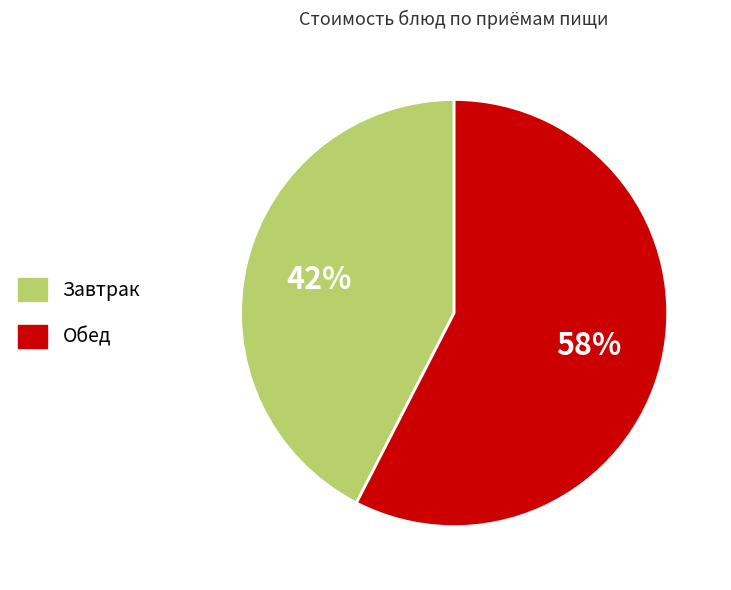

Is there a majority slice in this chart?

Yes